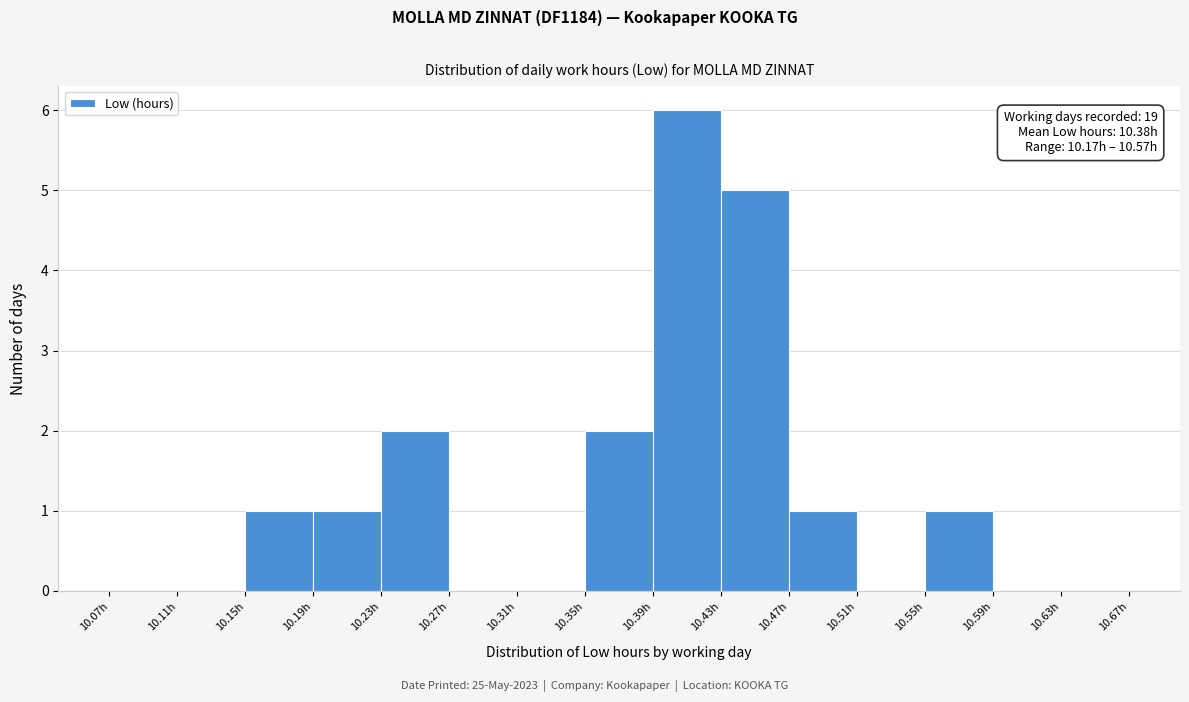

Which range on the x-axis has the tallest bar?

10.39 to 10.43